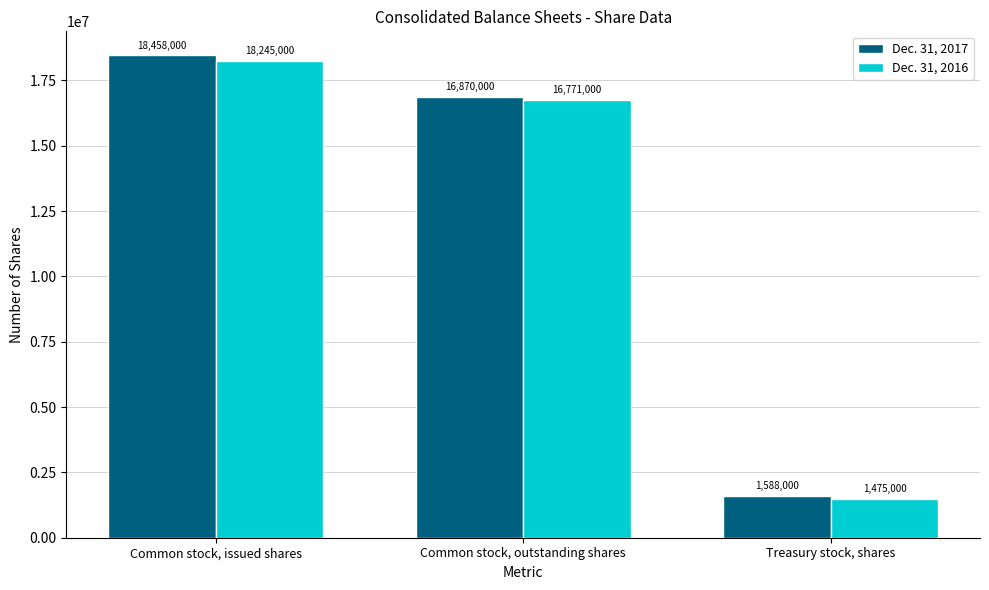

List the labels in order of Dec. 31, 2016 value, smallest first.

Treasury stock, shares, Common stock, outstanding shares, Common stock, issued shares